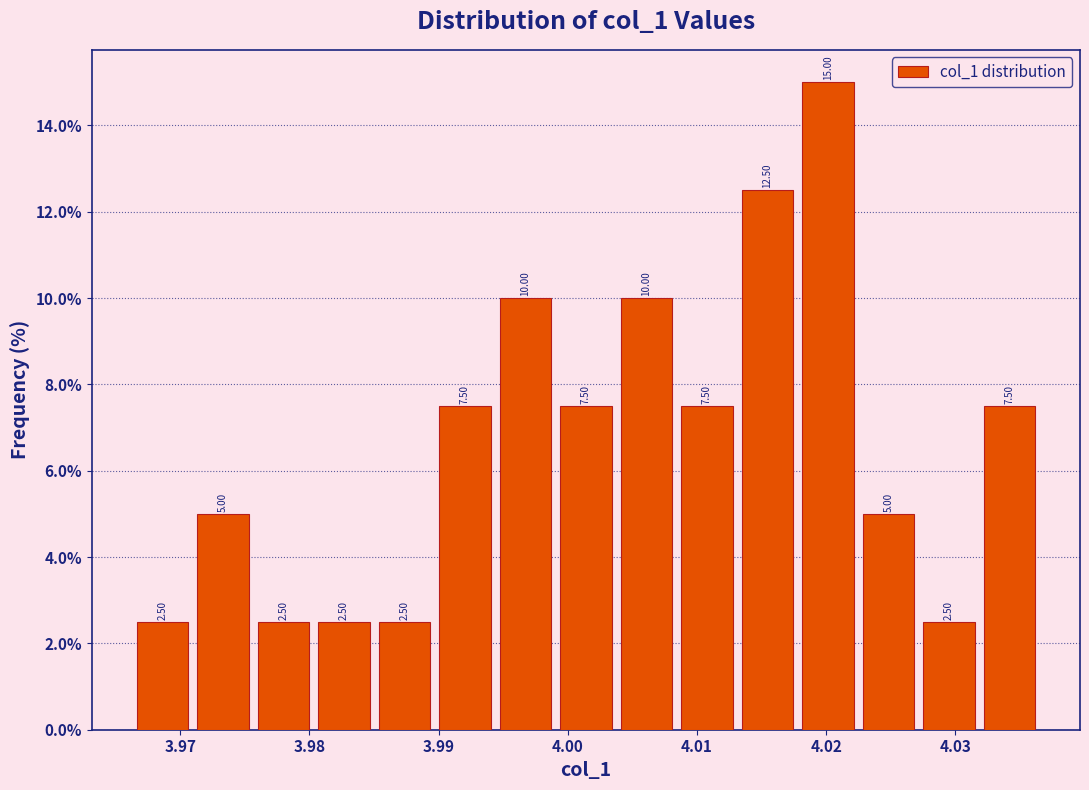

What is the height of the bar covering 3.985 to 3.990 on the x-axis? The bar edges are not printed on the chart, so give them approximately, as read against the axis.

2.50